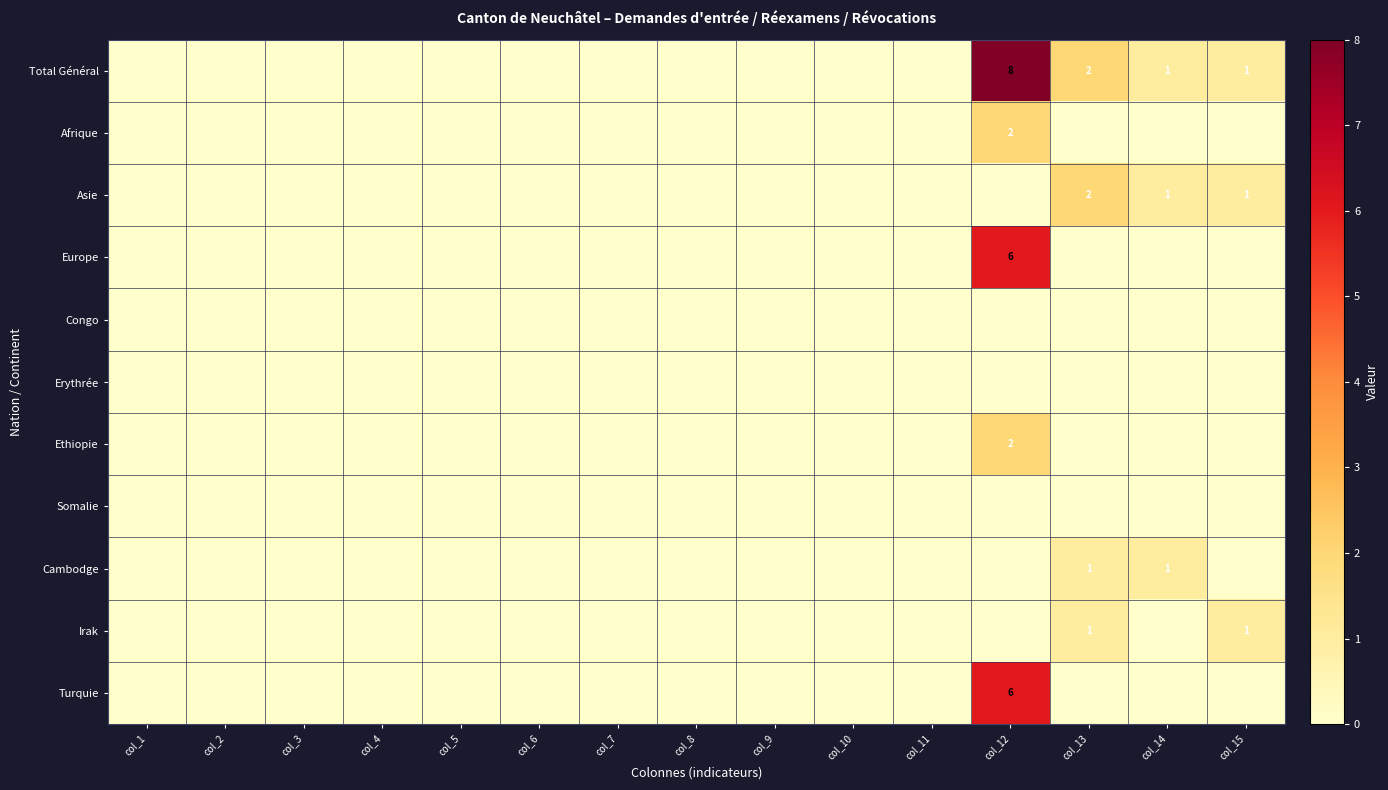

How many values in Asie are above zero?

3